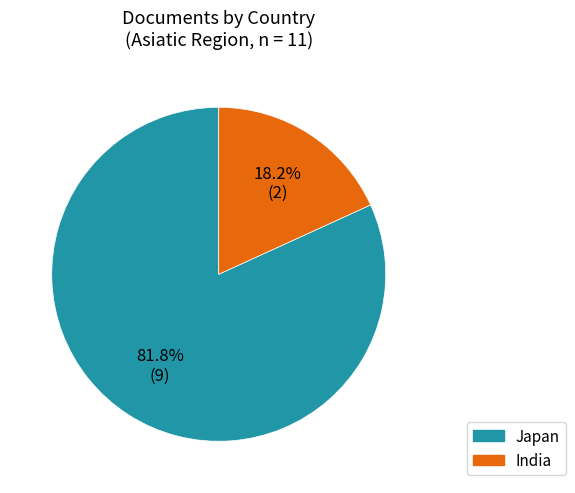

Which slice represents more than half of the pie?

Japan